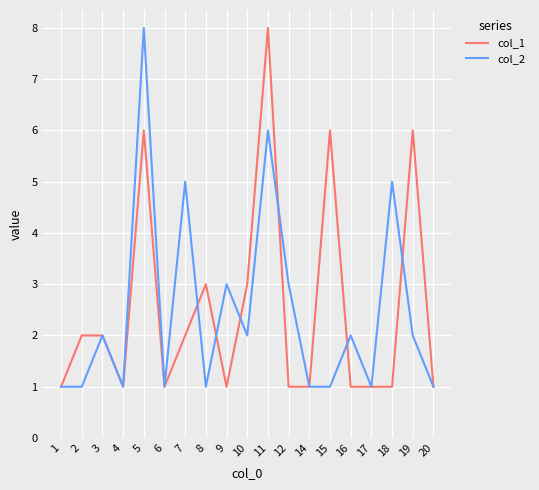

At 16, list the series in order from smallest to largest.

col_1, col_2